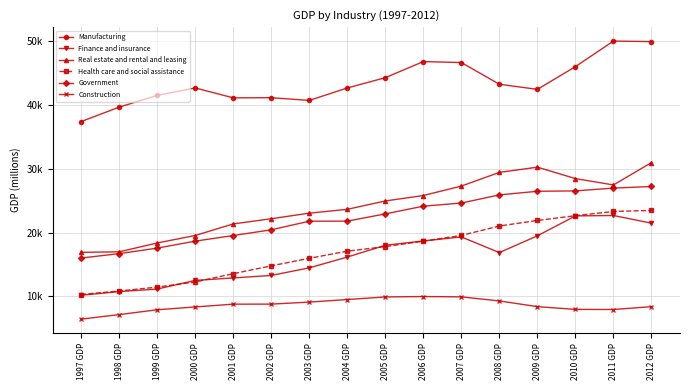

What is the label of the 14th point from the right?

1999 GDP